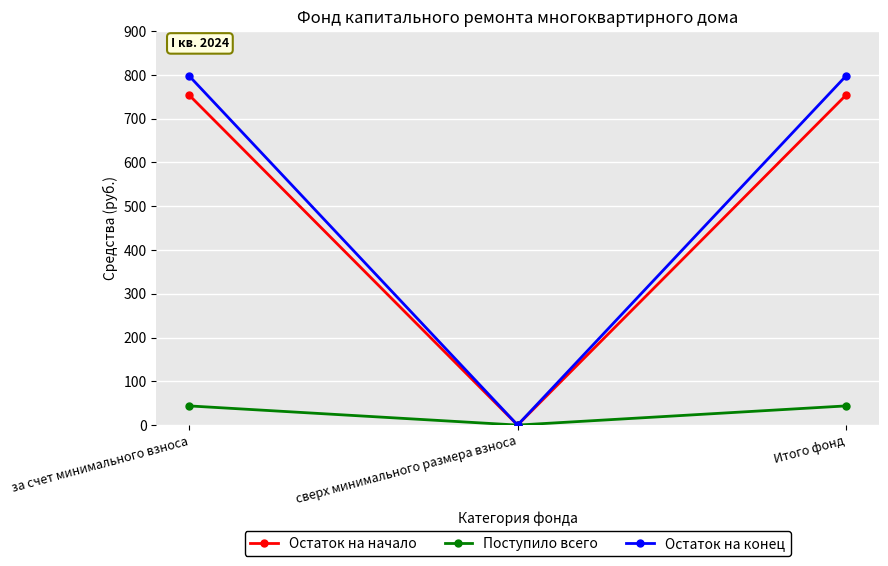

What is the sum of the Поступило всего values at сверх минимального размера взноса and за счет минимального взноса?

43.8